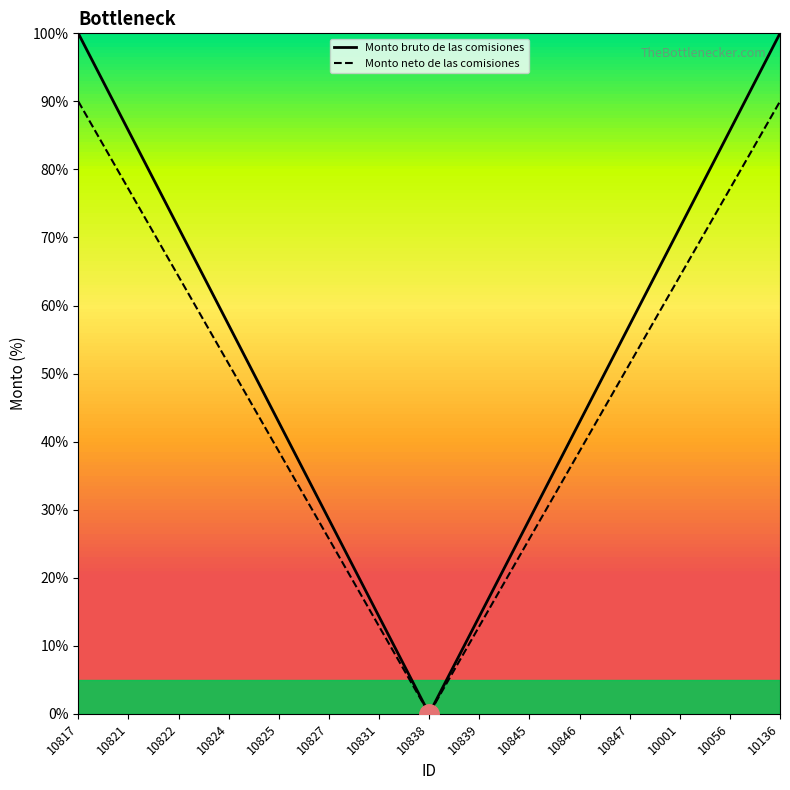

What position from the left is 10846?

11